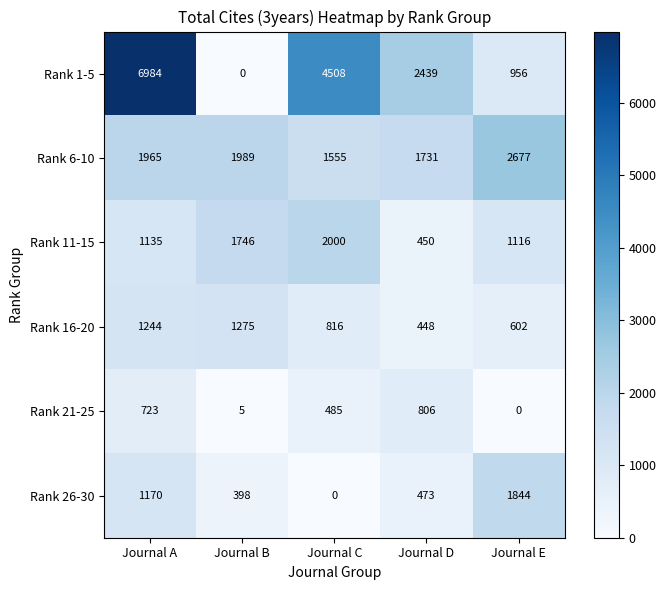

Which series has the largest range (max minus min)?

Rank 1-5